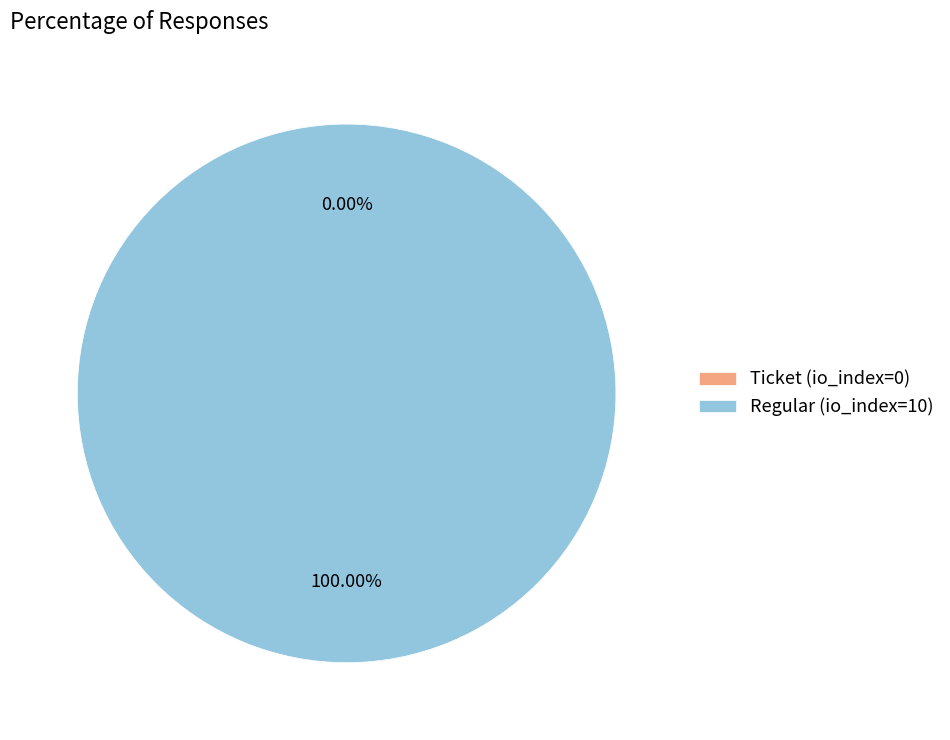

To the nearest percent, what is the combined percentage of Ticket (io_index=0) and Regular (io_index=10)?

100%